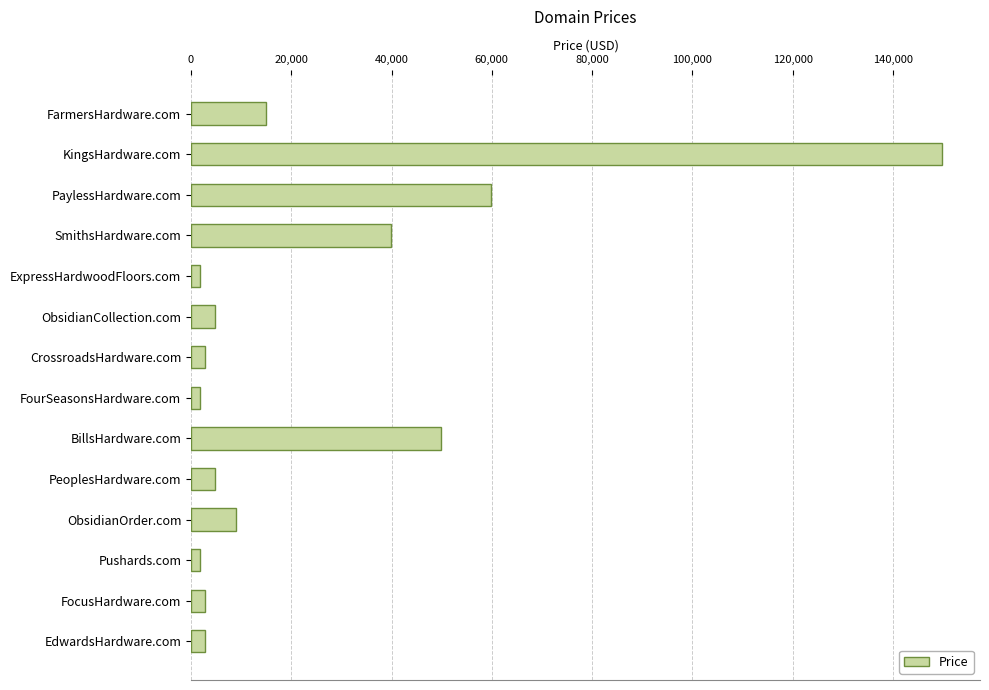

What is the sum of all values?

347432